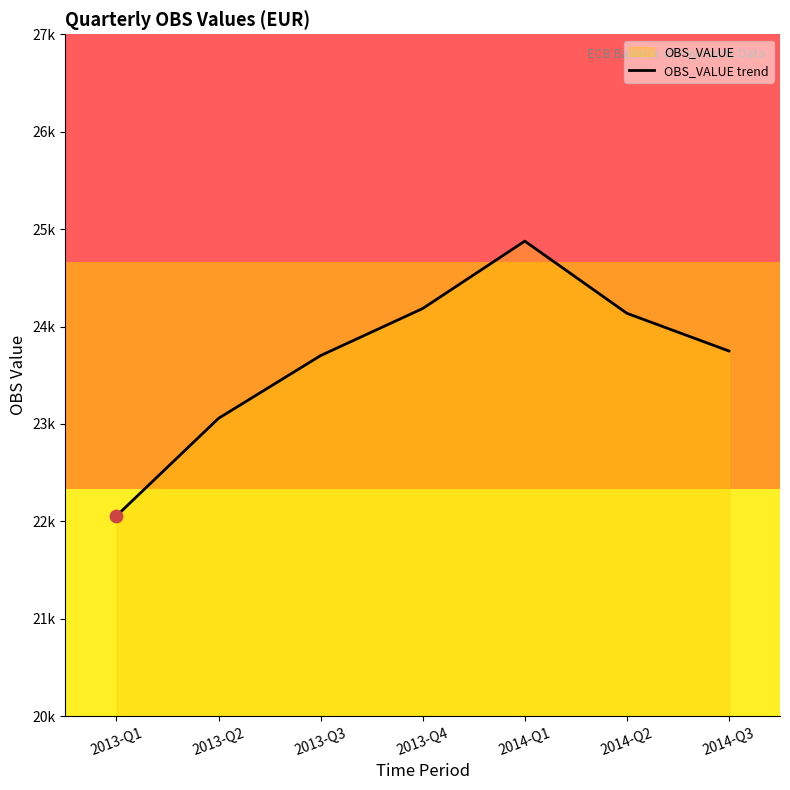

Approximately how many times larger is the value at 2014-Q3 compared to 2013-Q1?

1.1